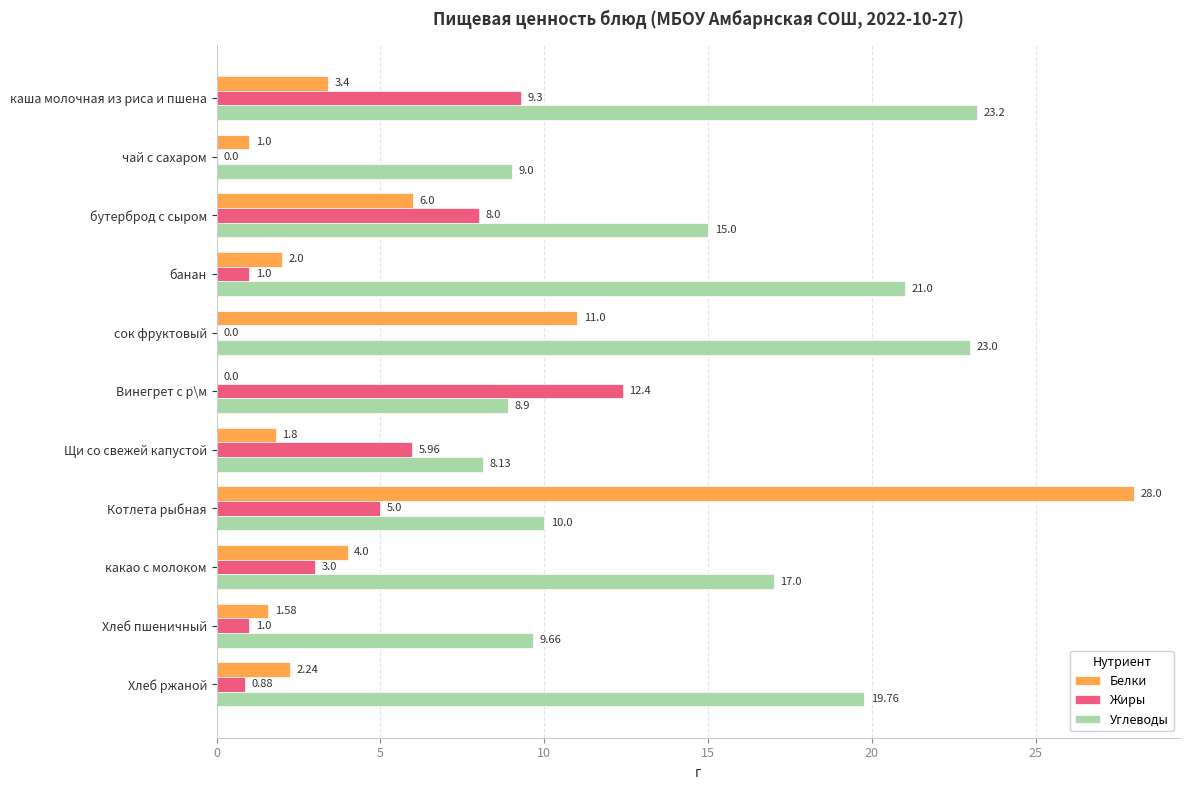

At which category is the sum across all series the highest?

Котлета рыбная